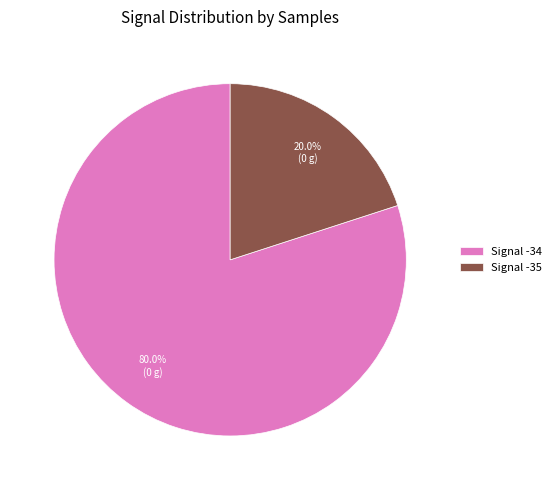

What percentage do Signal -35 and Signal -34 together represent?

100.0%